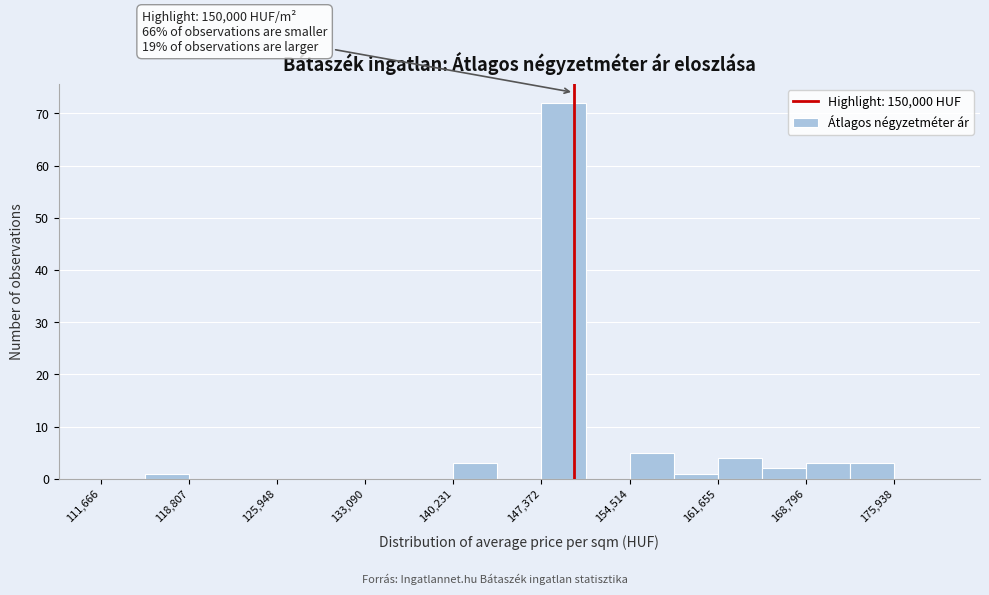

Read against the x-axis, roughly where is the centre of the tallest bar?

149000